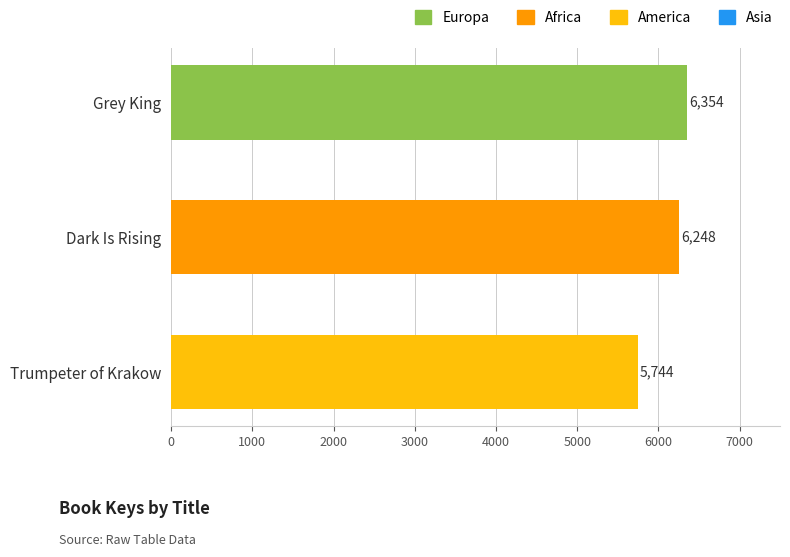

What is the greatest value displayed?

6354